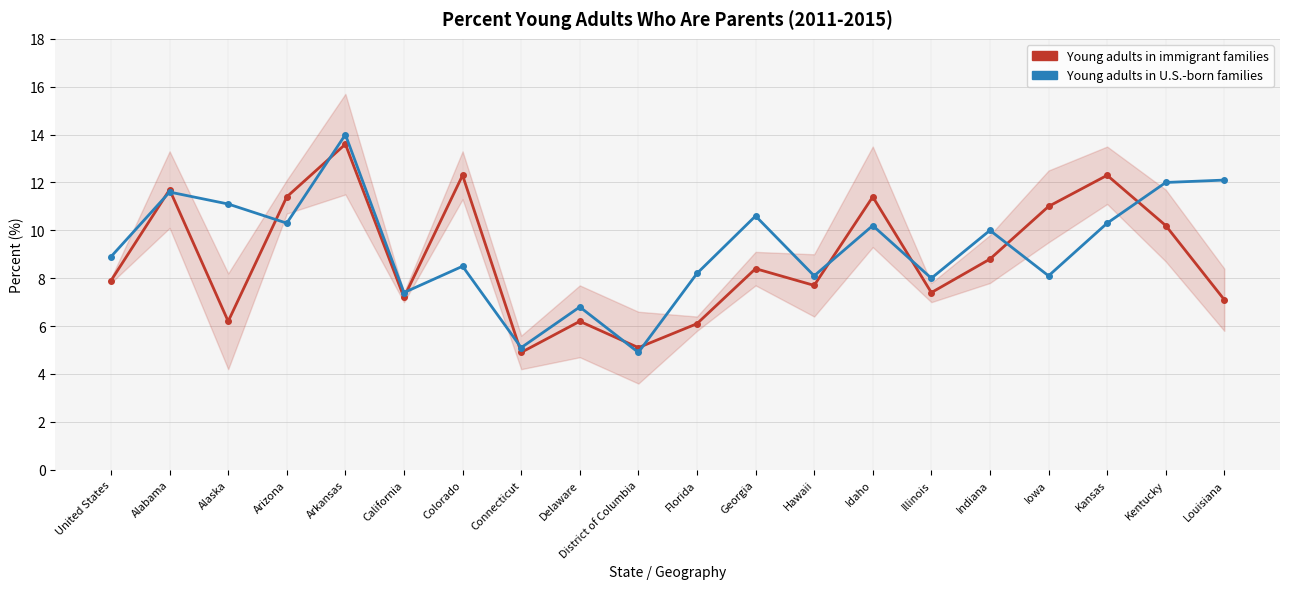

What is the minimum value for Young adults in U.S.-born families?

4.9